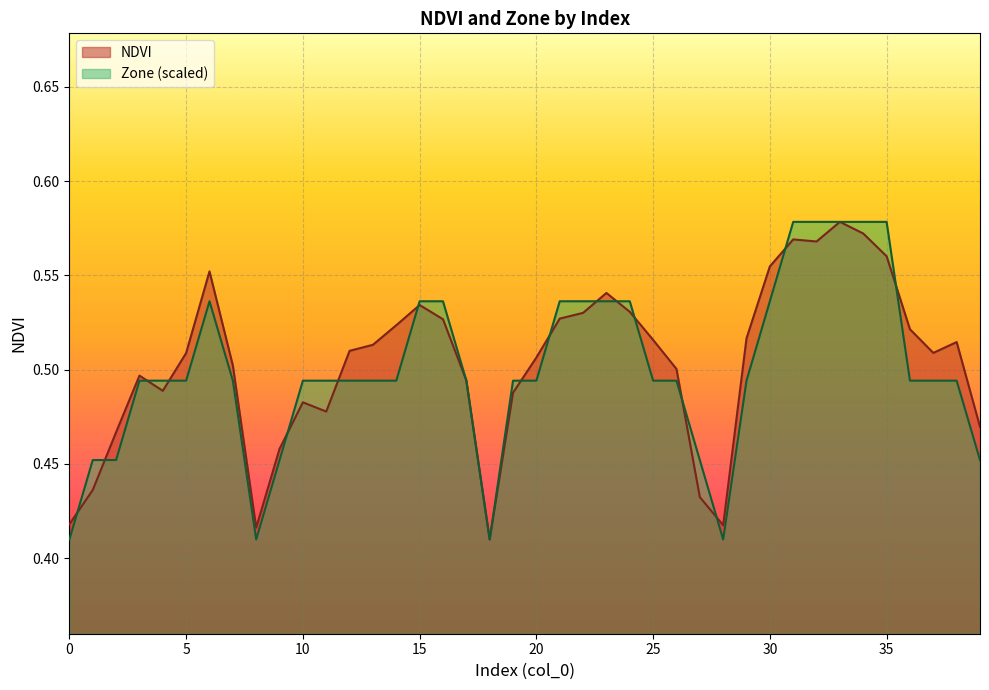

How many lines are shown in the chart?

2